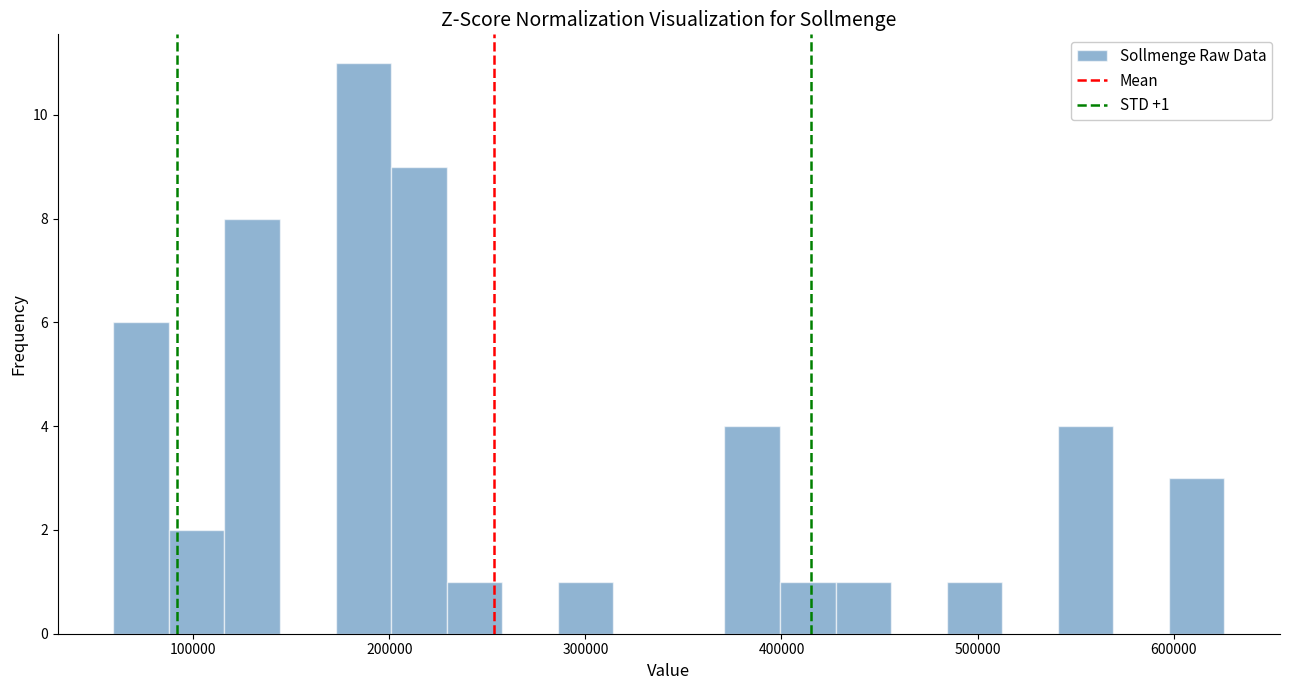

Read against the x-axis, roughly where is the centre of the tallest bar?

190000